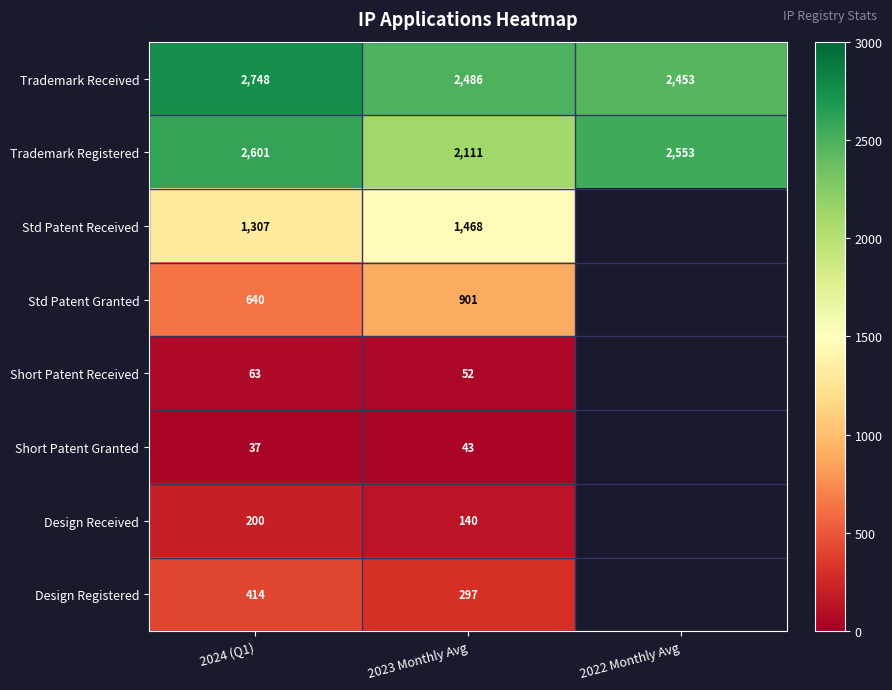

Which series has the largest range (max minus min)?

Trademark Registered